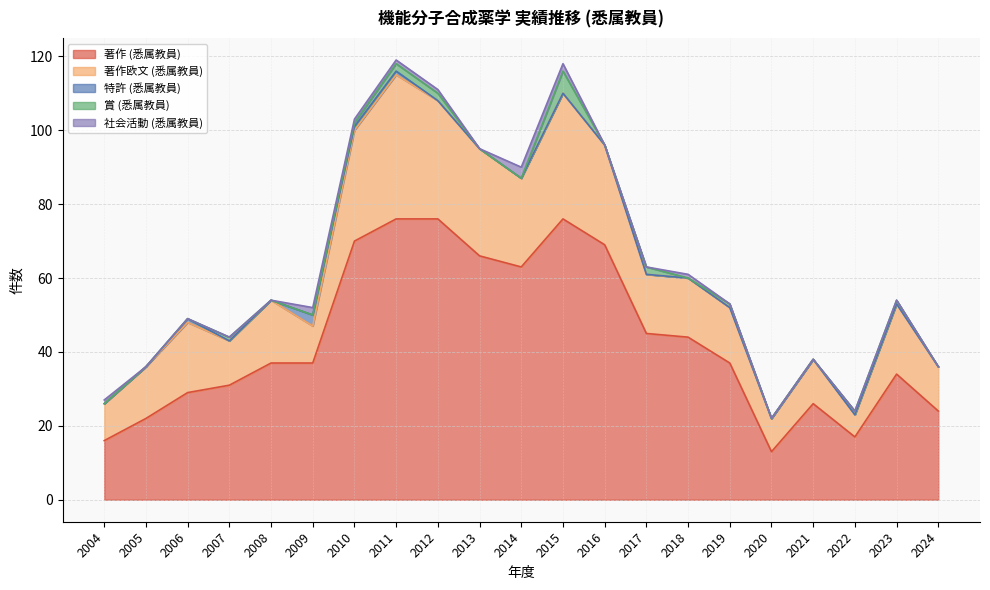

Which series changed the most between 2005 and 2010?

著作 (悉属教員)